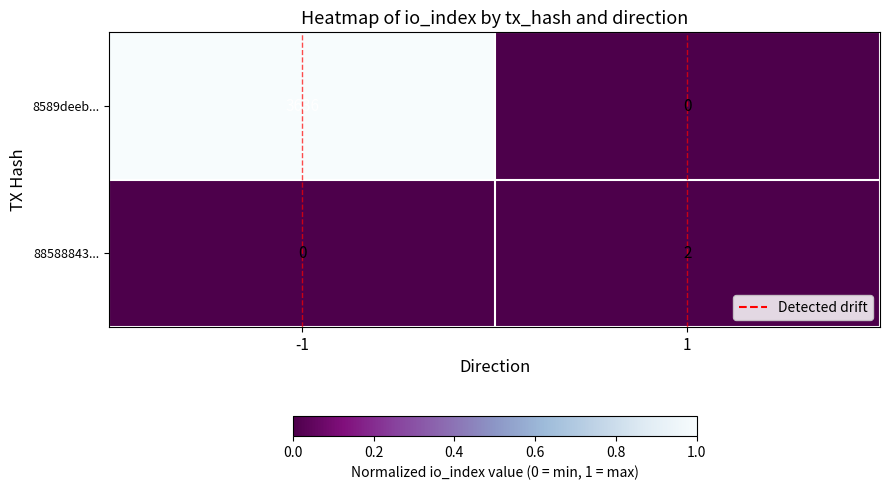

Between -1 and 1, which series saw the biggest shift?

8589deeb...